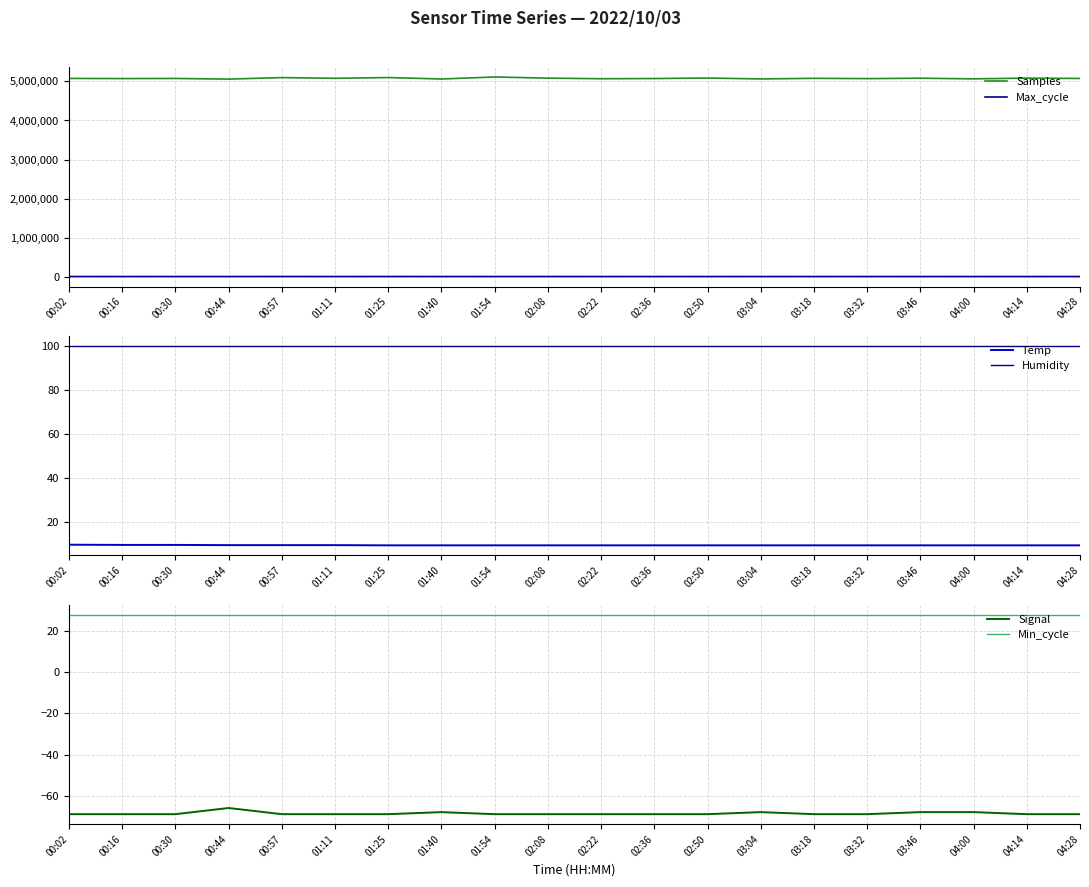

Reading left to right, extract all data points from this chart.

Samples: 00:02=5072772.0	00:16=5069137.0	00:30=5071755.0	00:44=5055552.0	00:57=5093989.0	01:11=5075648.0	01:25=5094739.0	01:40=5058149.0	01:54=5109589.0	02:08=5080033.0	02:22=5065000.0	02:36=5070000.0	02:50=5082000.0	03:04=5060000.0	03:18=5075000.0	03:32=5068000.0	03:46=5077736.0	04:00=5061907.0	04:14=5080033.0	04:28=5072000.0
Max_cycle: 00:02=20063.0	00:16=20036.0	00:30=20040.0	00:44=19931.0	00:57=20501.0	01:11=20046.0	01:25=20431.0	01:40=20042.0	01:54=20032.0	02:08=20380.0	02:22=20085.0	02:36=20045.0	02:50=20038.0	03:04=20041.0	03:18=20039.0	03:32=20047.0	03:46=20044.0	04:00=20062.0	04:14=20031.0	04:28=20050.0
Temp: 00:02=9.6	00:16=9.5	00:30=9.5	00:44=9.4	00:57=9.4	01:11=9.4	01:25=9.3	01:40=9.3	01:54=9.3	02:08=9.3	02:22=9.3	02:36=9.3	02:50=9.3	03:04=9.3	03:18=9.3	03:32=9.3	03:46=9.3	04:00=9.3	04:14=9.3	04:28=9.3
Humidity: 00:02=99.9	00:16=99.9	00:30=99.9	00:44=99.9	00:57=99.9	01:11=99.9	01:25=99.9	01:40=99.9	01:54=99.9	02:08=99.9	02:22=99.9	02:36=99.9	02:50=99.9	03:04=99.9	03:18=99.9	03:32=99.9	03:46=99.9	04:00=99.9	04:14=99.9	04:28=99.9
Signal: 00:02=-69.0	00:16=-69.0	00:30=-69.0	00:44=-66.0	00:57=-69.0	01:11=-69.0	01:25=-69.0	01:40=-68.0	01:54=-69.0	02:08=-69.0	02:22=-69.0	02:36=-69.0	02:50=-69.0	03:04=-68.0	03:18=-69.0	03:32=-69.0	03:46=-68.0	04:00=-68.0	04:14=-69.0	04:28=-69.0
Min_cycle: 00:02=28.0	00:16=28.0	00:30=28.0	00:44=28.0	00:57=28.0	01:11=28.0	01:25=28.0	01:40=28.0	01:54=28.0	02:08=28.0	02:22=28.0	02:36=28.0	02:50=28.0	03:04=28.0	03:18=28.0	03:32=28.0	03:46=28.0	04:00=28.0	04:14=28.0	04:28=28.0